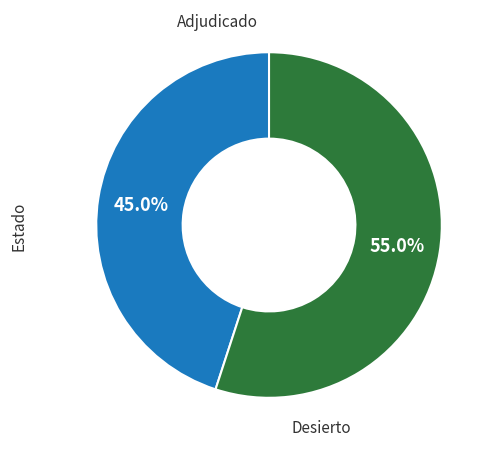

Does any single category account for the majority?

Yes